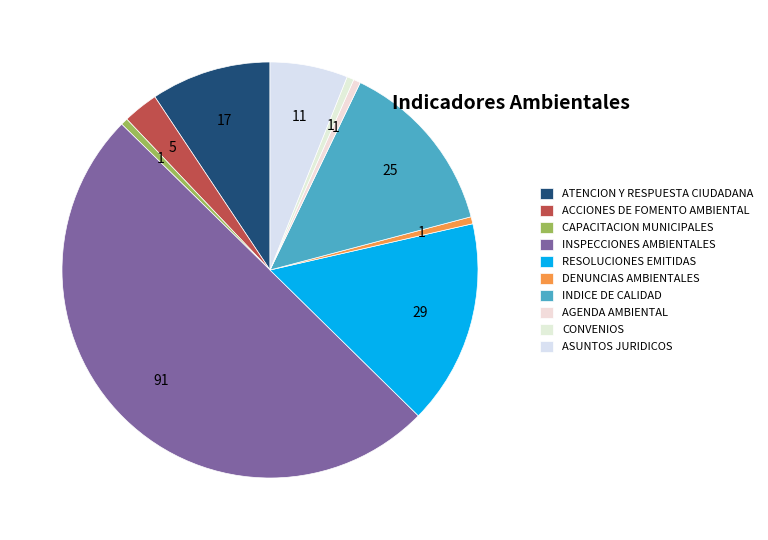

What portion of the pie excludes CAPACITACION MUNICIPALES?

99.5%